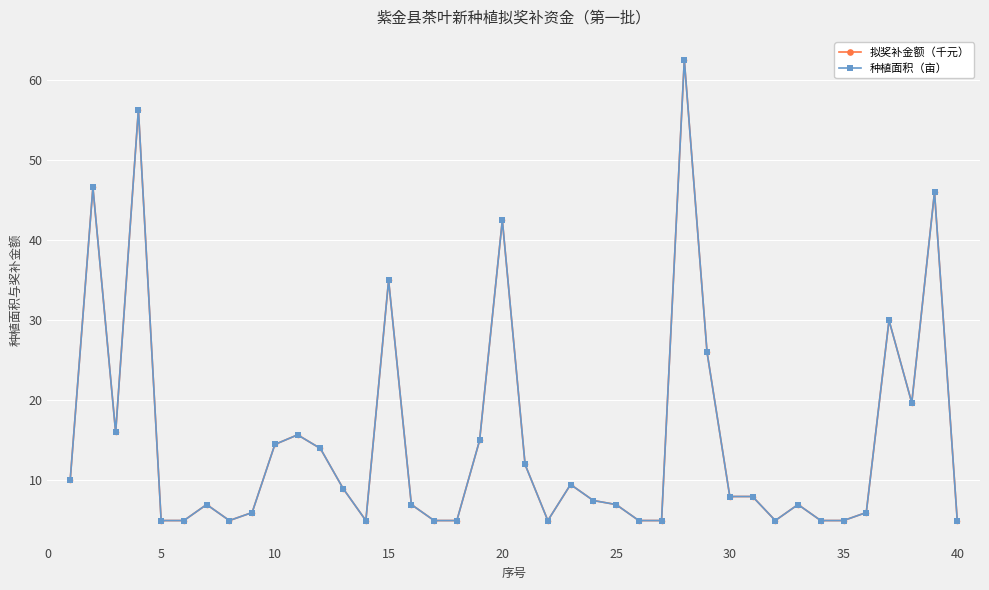

What is the sum of all 拟奖补金额（千元） values?

608.8